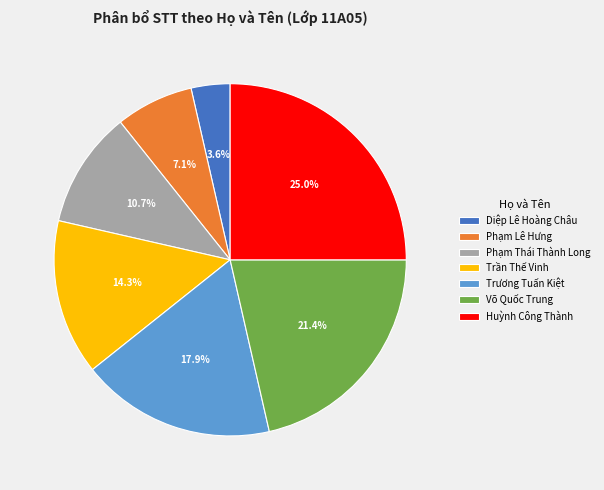

Does Trương Tuấn Kiệt account for over 50% of the chart?

No